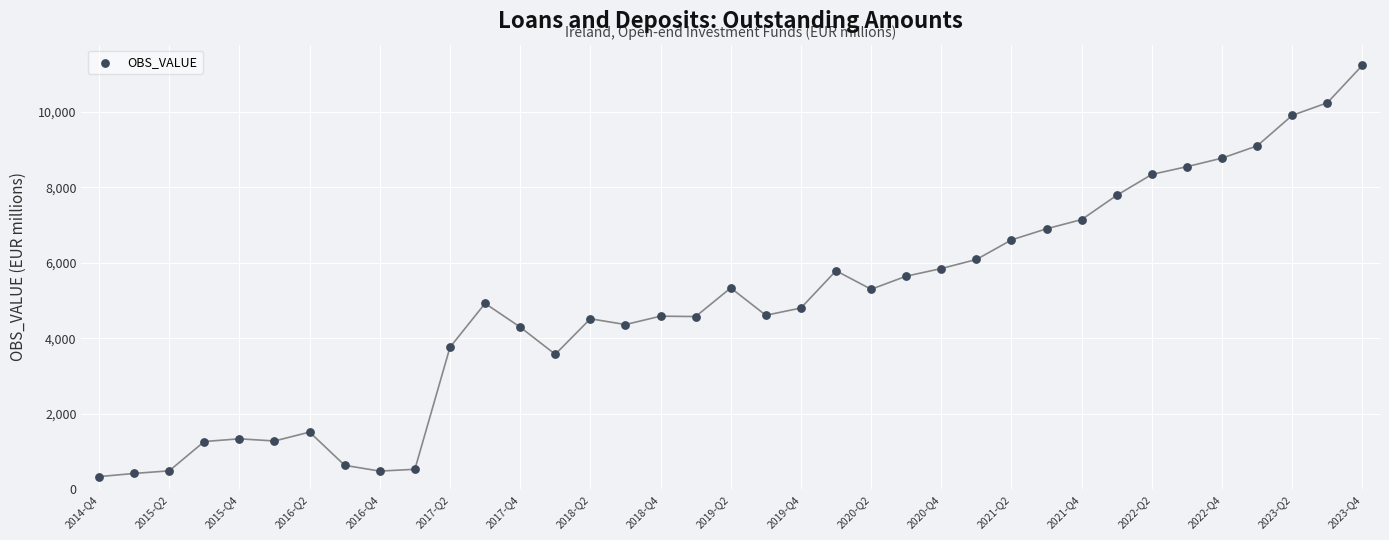

What is the range of Y values (max minus min)?

10892.0